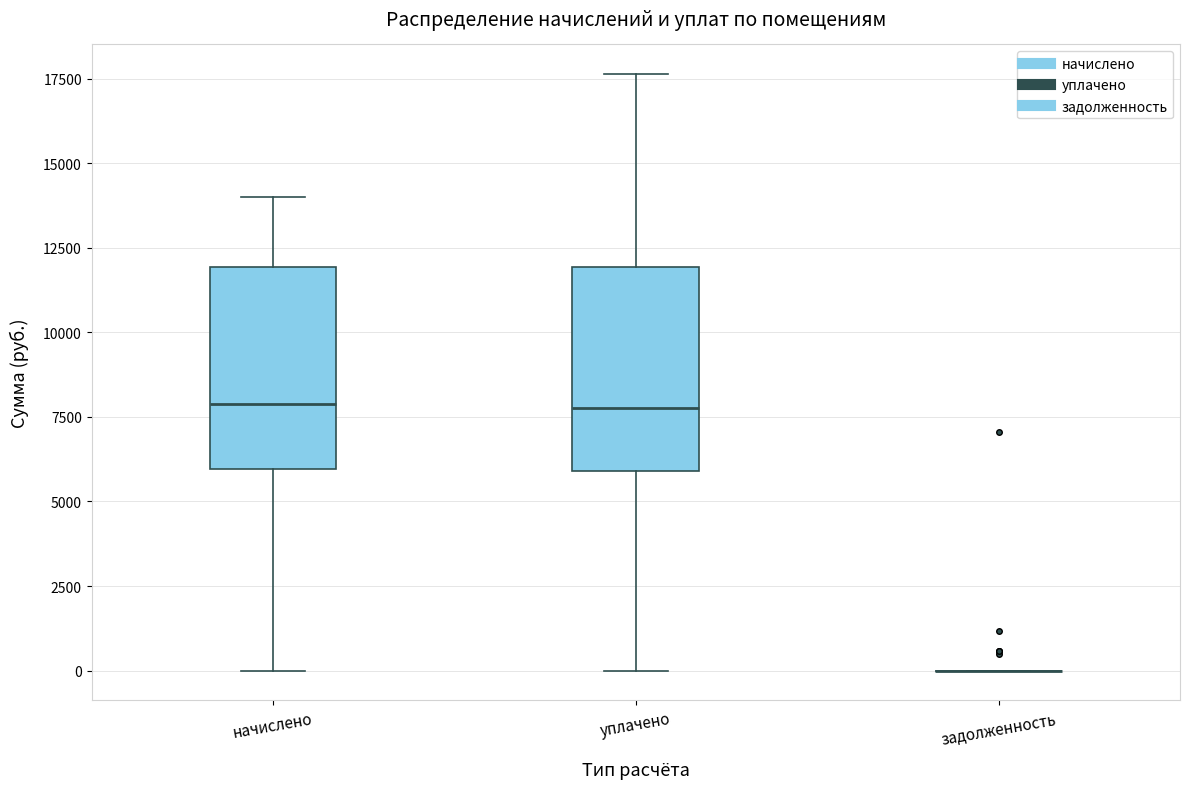

Reading left to right, transcribe this box plot: for each box, give where its median line is, the range the box spans, and where its two whiskers end, as read against the y-axis. The values are not printed on the chart, so give them approximately, as read against the axis.

начислено: median 8000, box 6000 to 12000, whiskers 0 to 14000
уплачено: median 8000, box 6000 to 12000, whiskers 0 to 17500
задолженность: box collapsed to a line at 0, whiskers 0 to 0